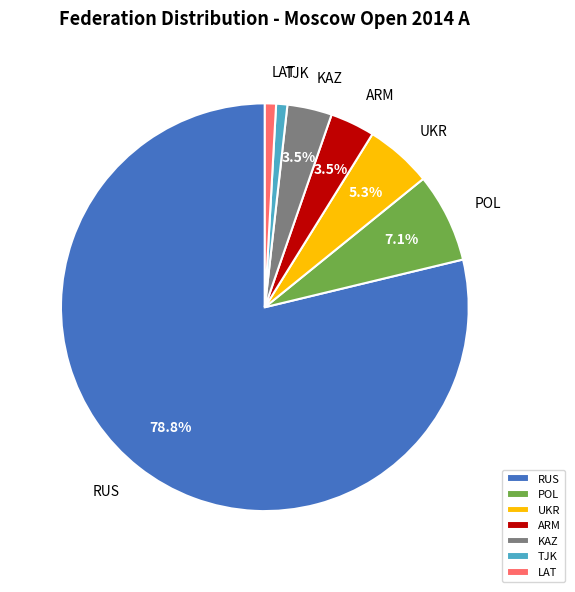

Which category accounts for the majority?

RUS